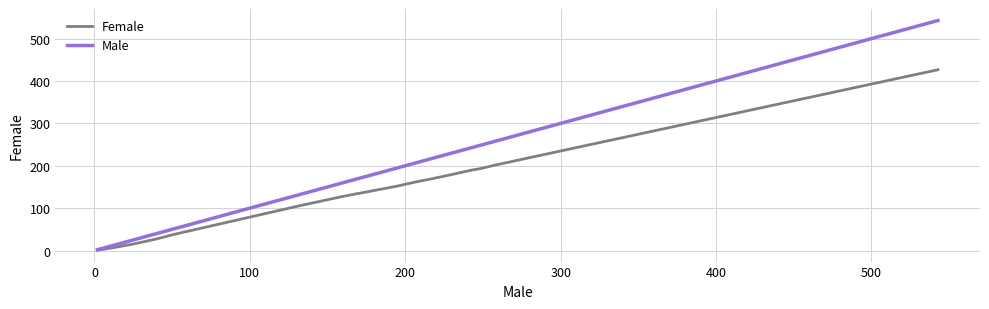

Rank the series by their average value, from highest to lowest.

Male, Female